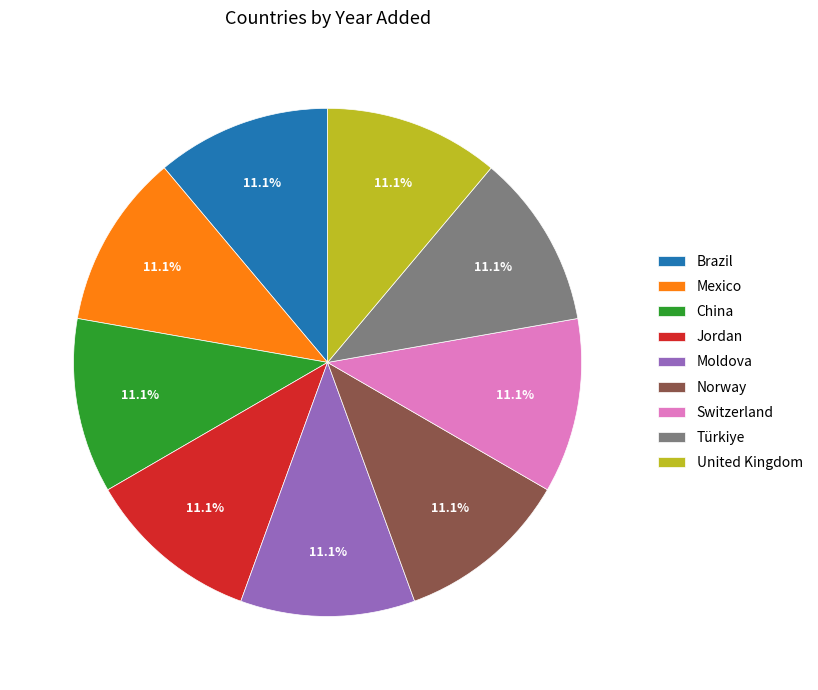

Does any single category account for the majority?

No